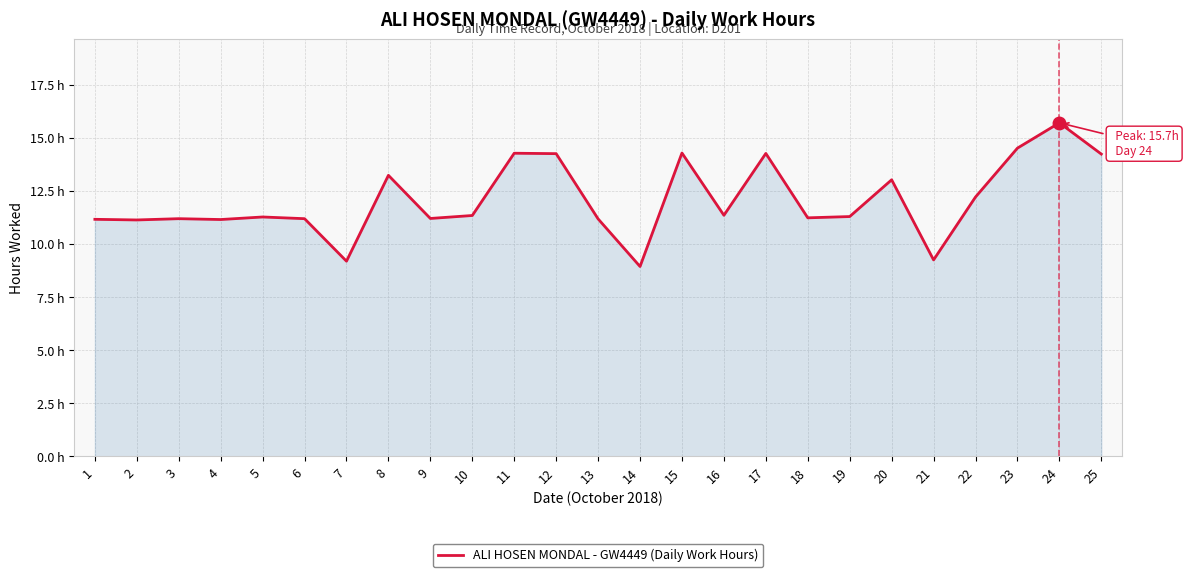

What is the ratio of the value at 25 to the value at 21?

1.5